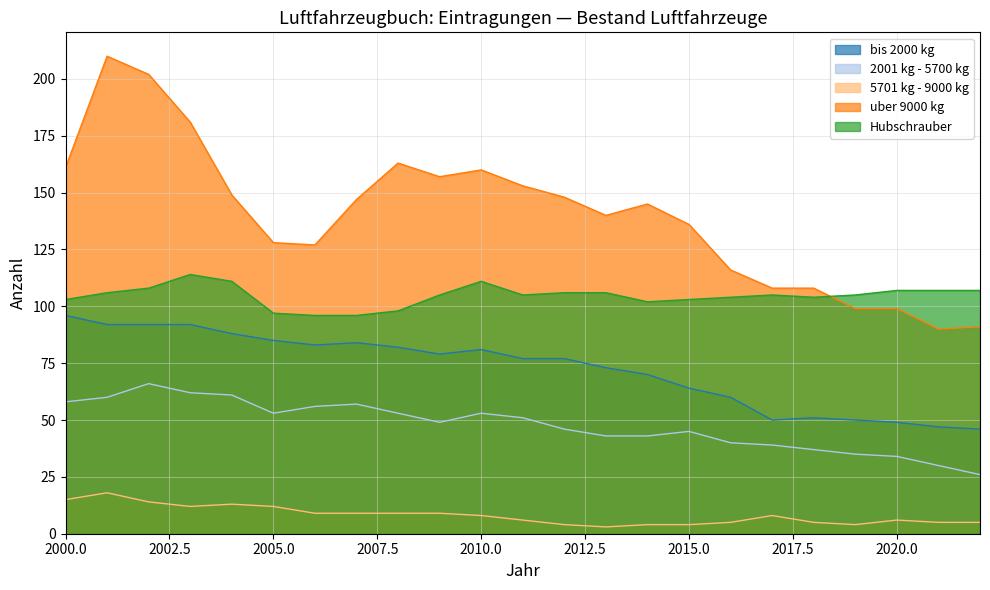

True or false: 5701 kg - 9000 kg and Hubschrauber cross at least once.

False